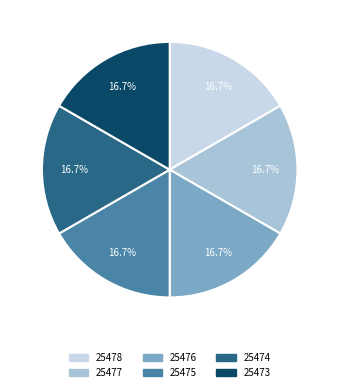

How much of the chart is everything except 25478?

83.3%